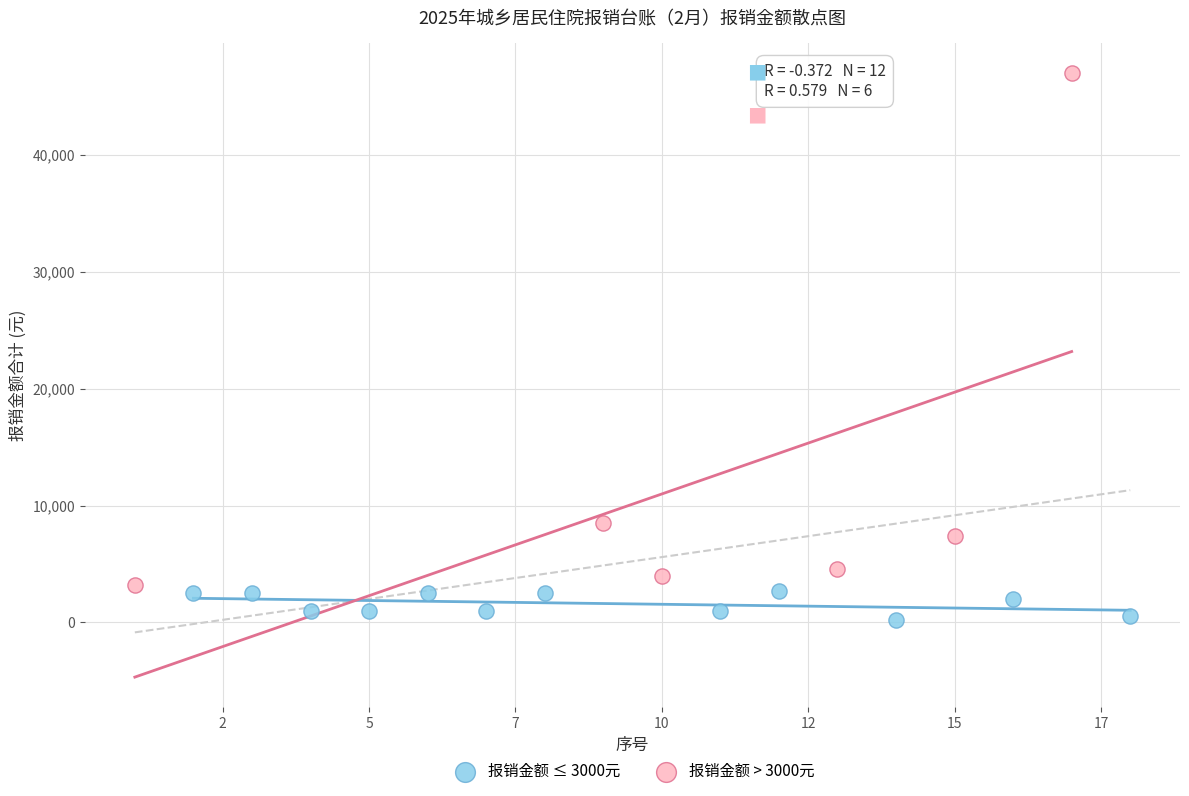

Which series has the largest Y range (max minus min)?

报销金额 > 3000元